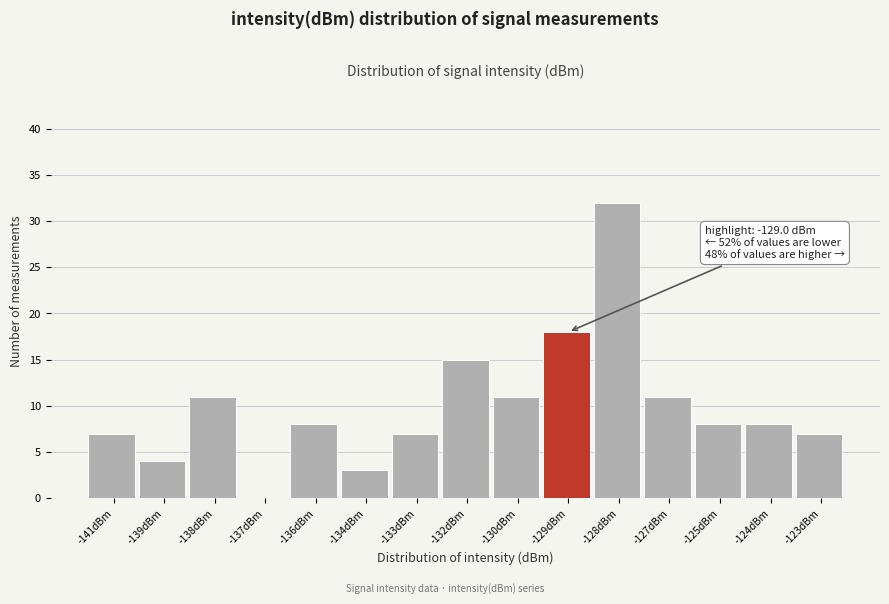

Reading left to right, extract all data points from this chart.

-141dBm=7	-139dBm=4	-138dBm=11	-137dBm=0	-136dBm=8	-134dBm=3	-133dBm=7	-132dBm=15	-130dBm=11	-129dBm=18	-128dBm=32	-127dBm=11	-125dBm=8	-124dBm=8	-123dBm=7